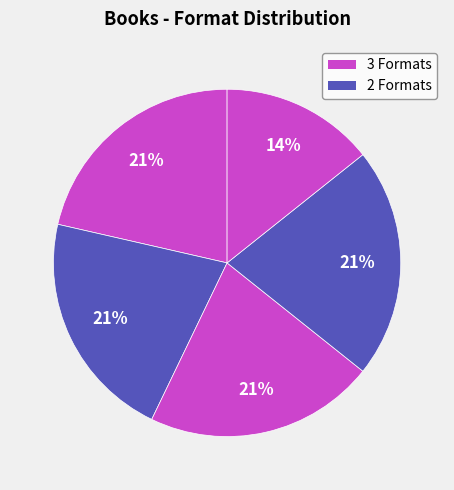

How many segments does this pie chart have?

5